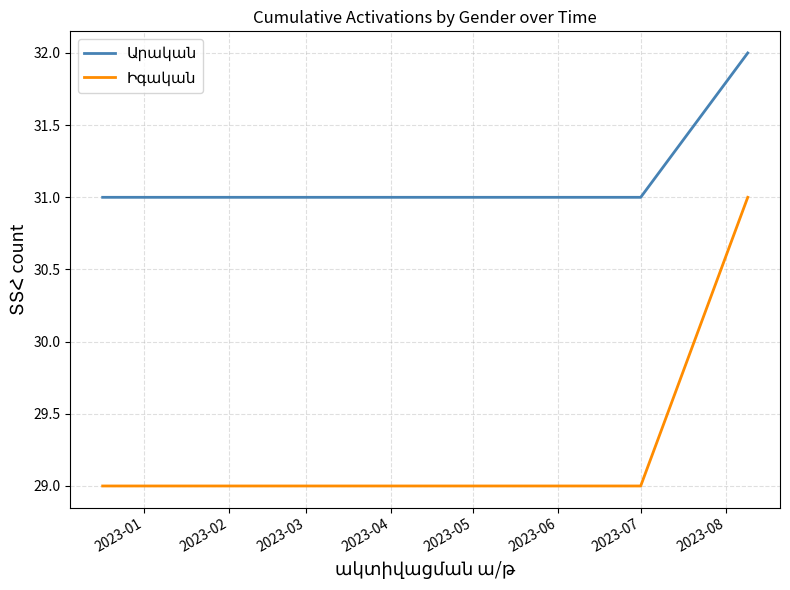

What is the maximum value shown in the chart?

32